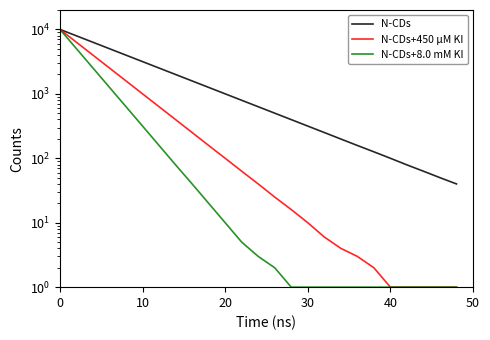

True or false: N-CDs+450 μM KI and N-CDs cross at least once.

False